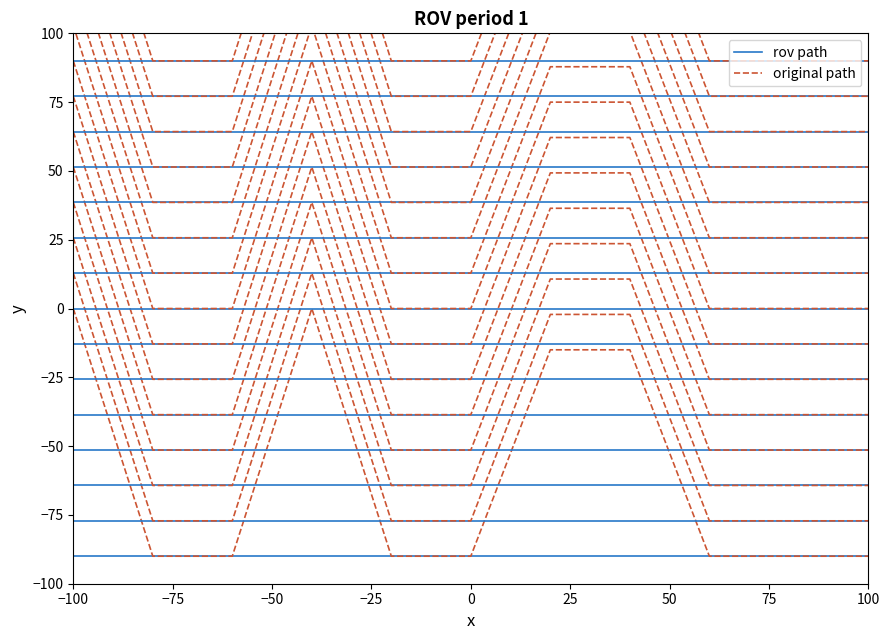

Is the value of rov path at −25 greater than the value of original path at −25?

No